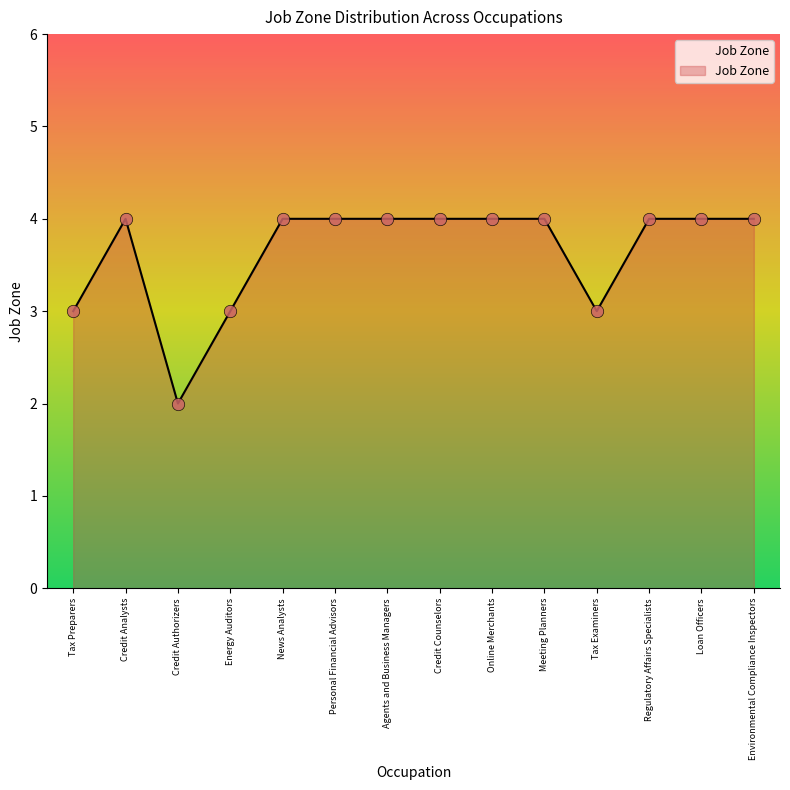

Between Loan Officers and Credit Authorizers, which is larger?

Loan Officers